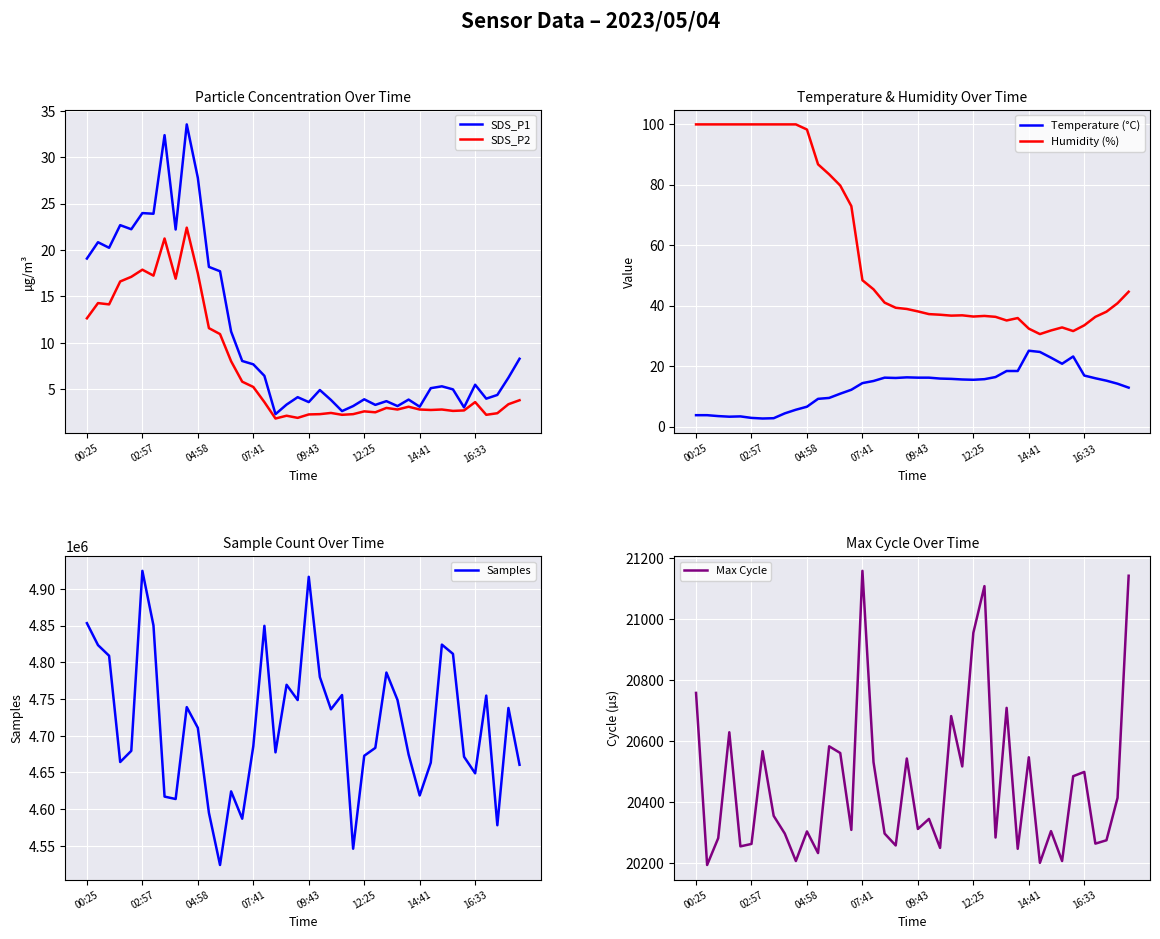

What are all the series names shown in the legend?

SDS_P1, SDS_P2, Temperature (°C), Humidity (%), Samples, Max Cycle